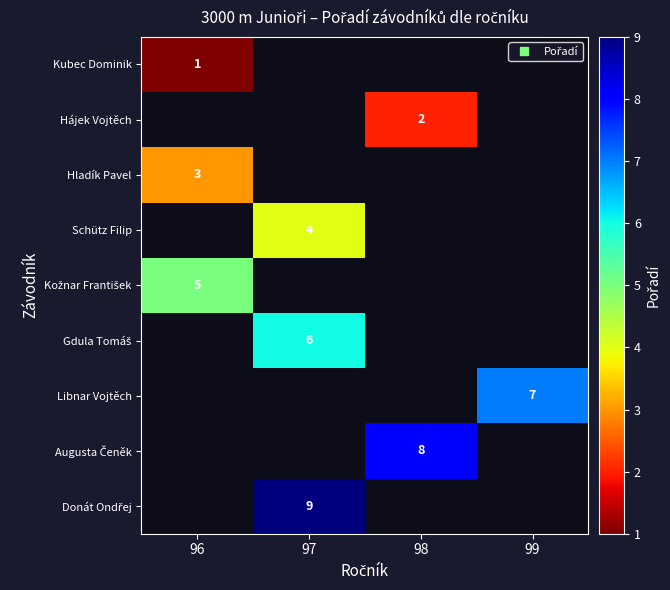

Is the value of Hájek Vojtěch at 99 greater than the value of Donát Ondřej at 99?

No